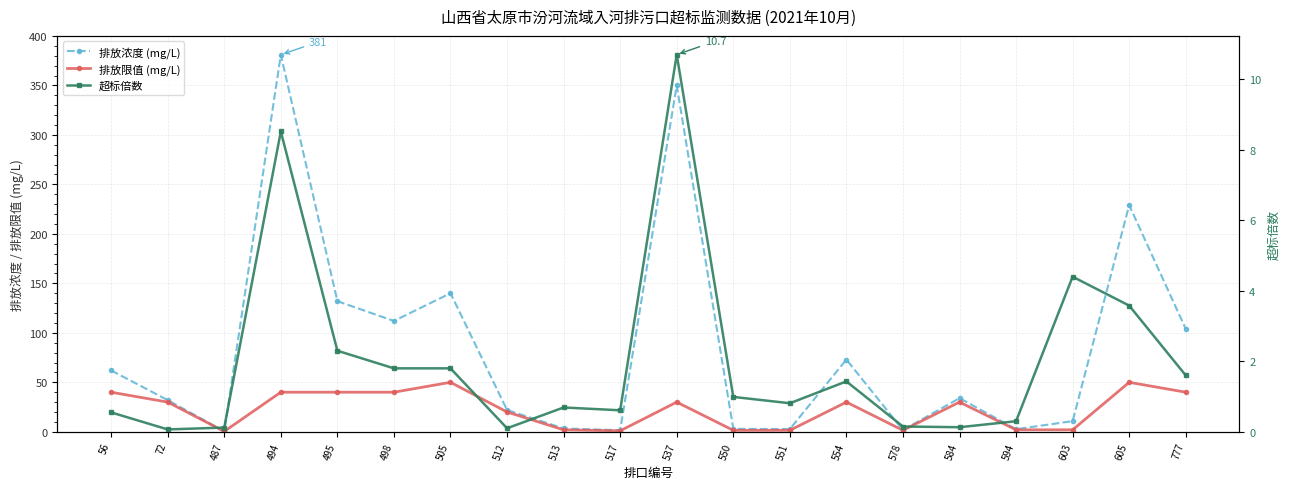

What is the sum of all 排放限值 (mg/L) values?

451.9